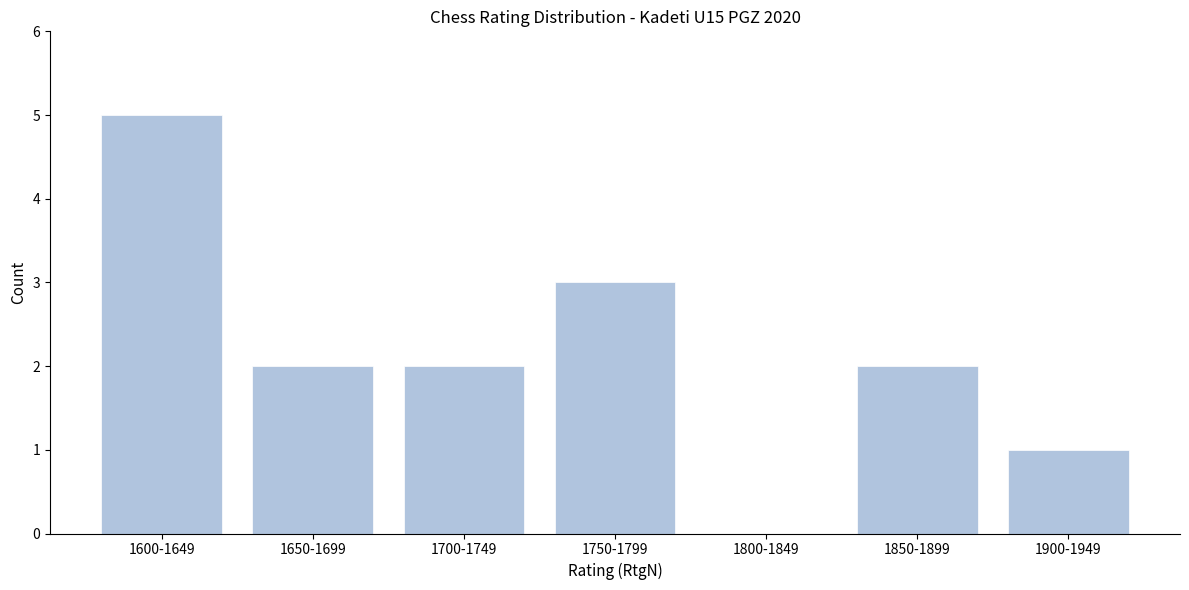

Reading left to right, list all the values displayed in this chart.

1600-1649=5	1650-1699=2	1700-1749=2	1750-1799=3	1800-1849=0	1850-1899=2	1900-1949=1